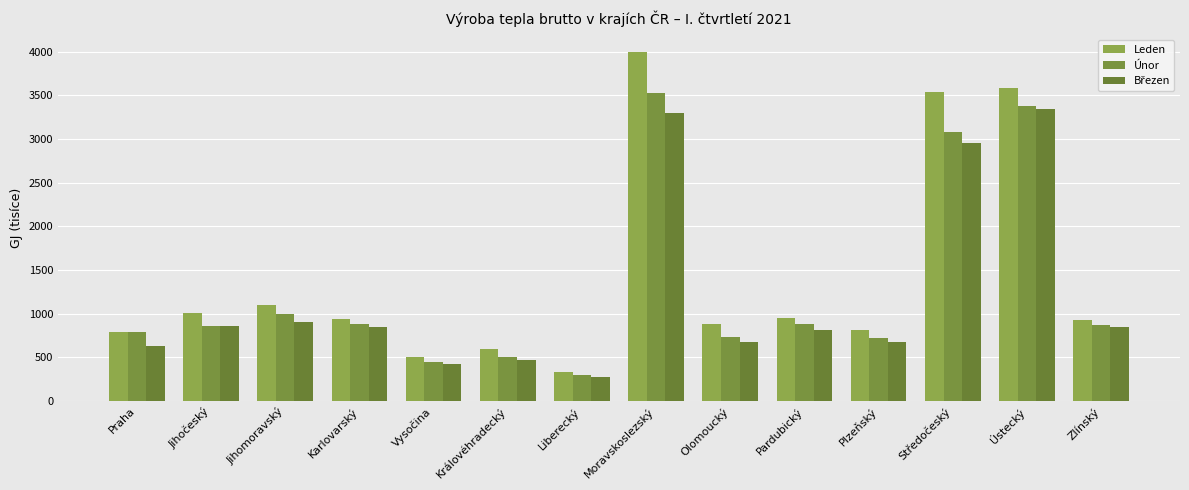

Rank the categories by Leden value from highest to lowest.

Moravskoslezský, Ústecký, Středočeský, Jihomoravský, Jihočeský, Pardubický, Karlovarský, Zlínský, Olomoucký, Plzeňský, Praha, Královéhradecký, Vysočina, Liberecký